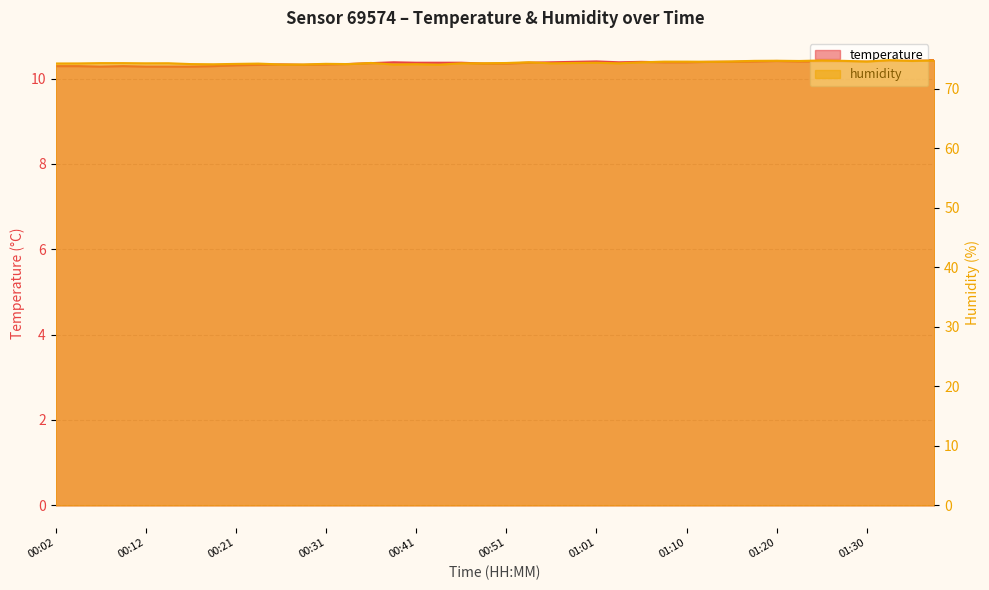

Is it true that temperature equals 14.3 at 00:38?

False